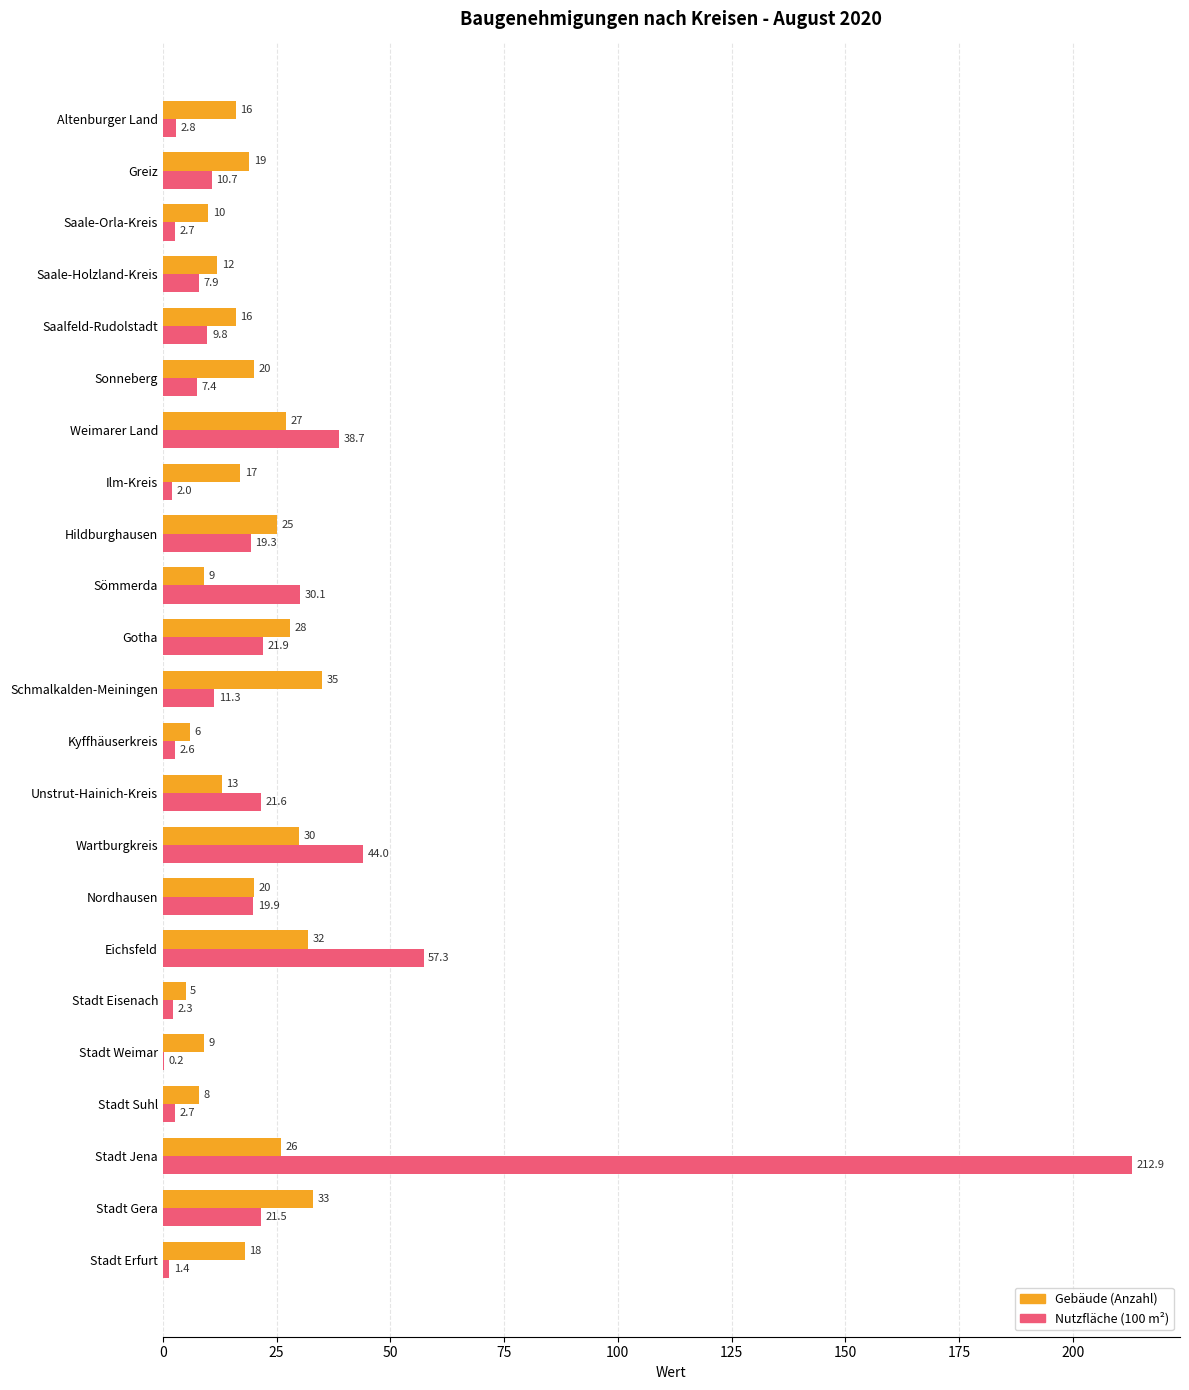

Which category has the highest value in the Gebäude (Anzahl) series?

Schmalkalden-Meiningen